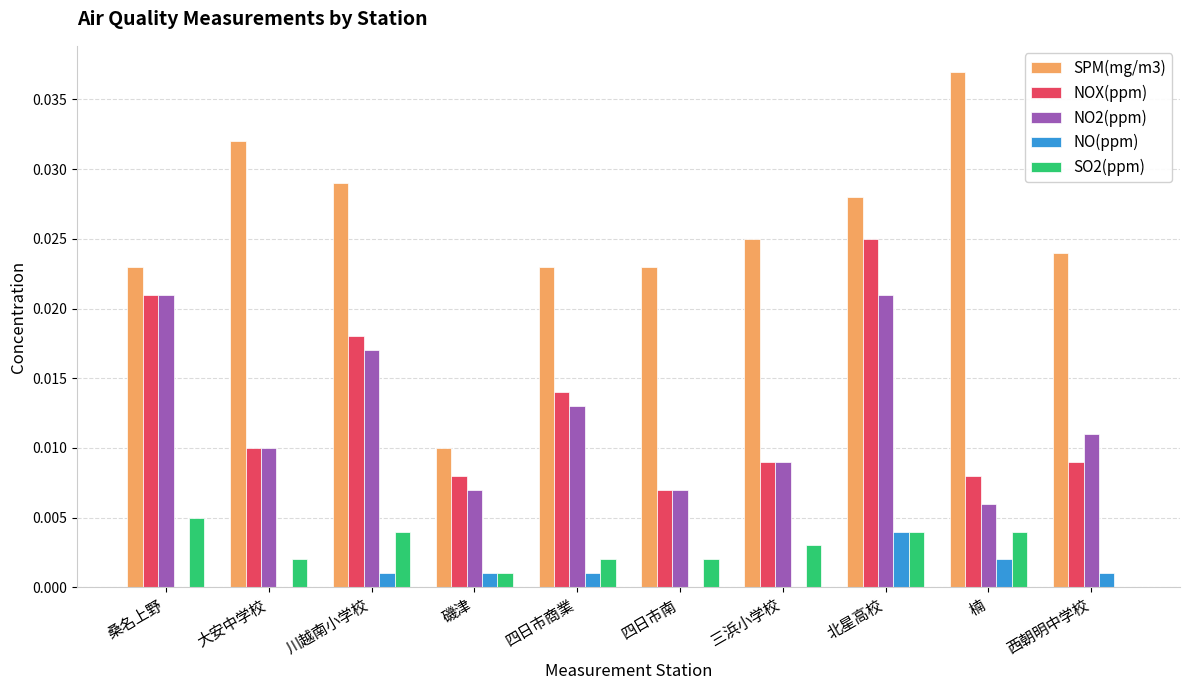

The value of SPM(mg/m3) at 三浜小学校 is 0.0. True or false?

True